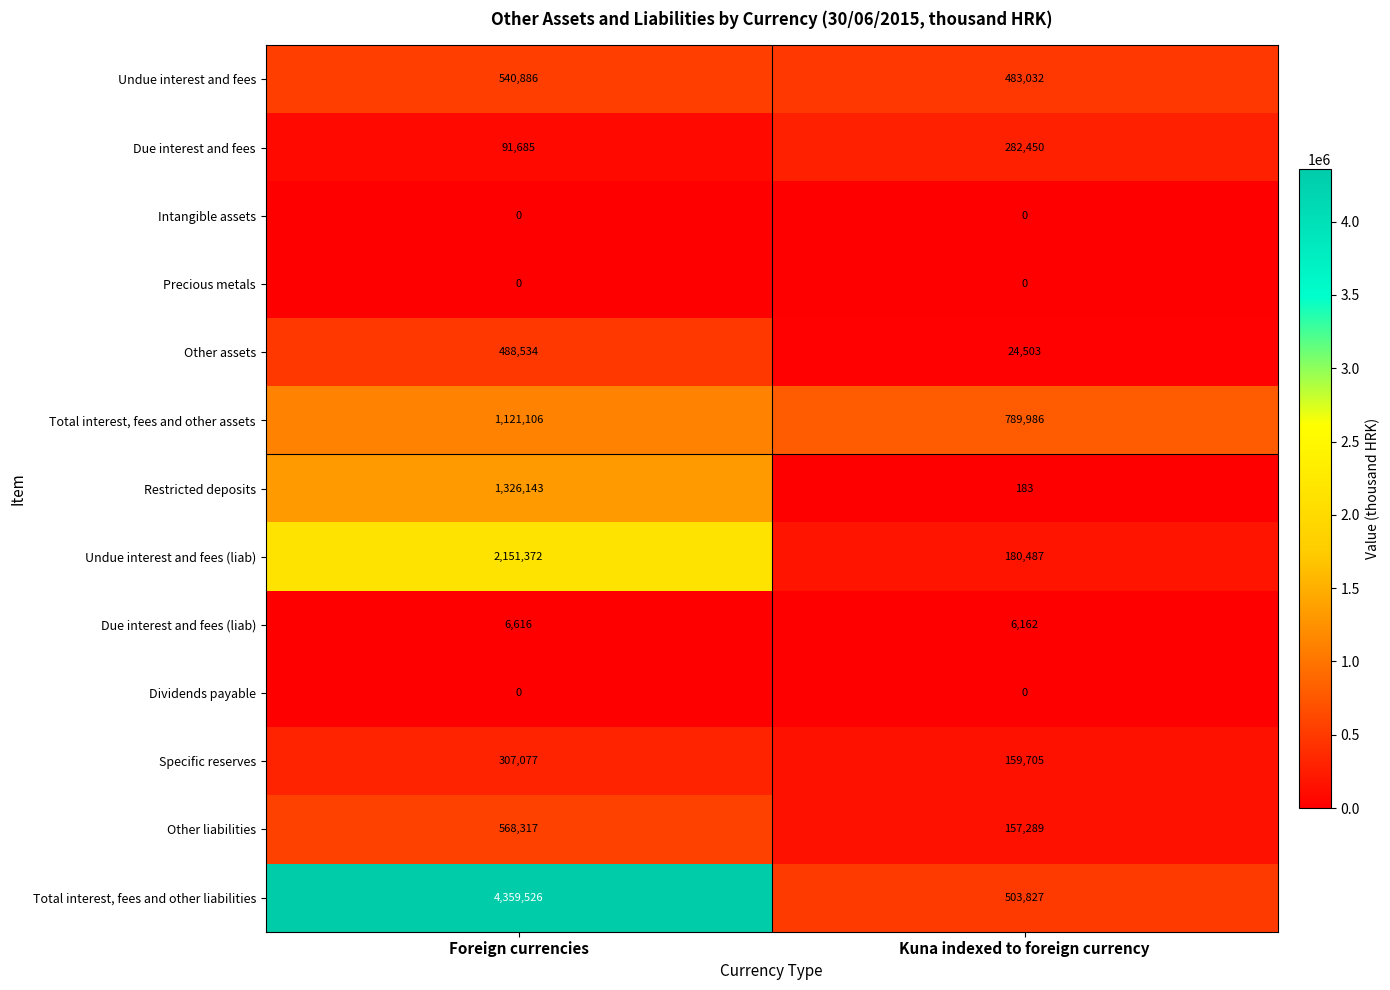

List the labels in order of Undue interest and fees (liab) value, largest first.

Foreign currencies, Kuna indexed to foreign currency